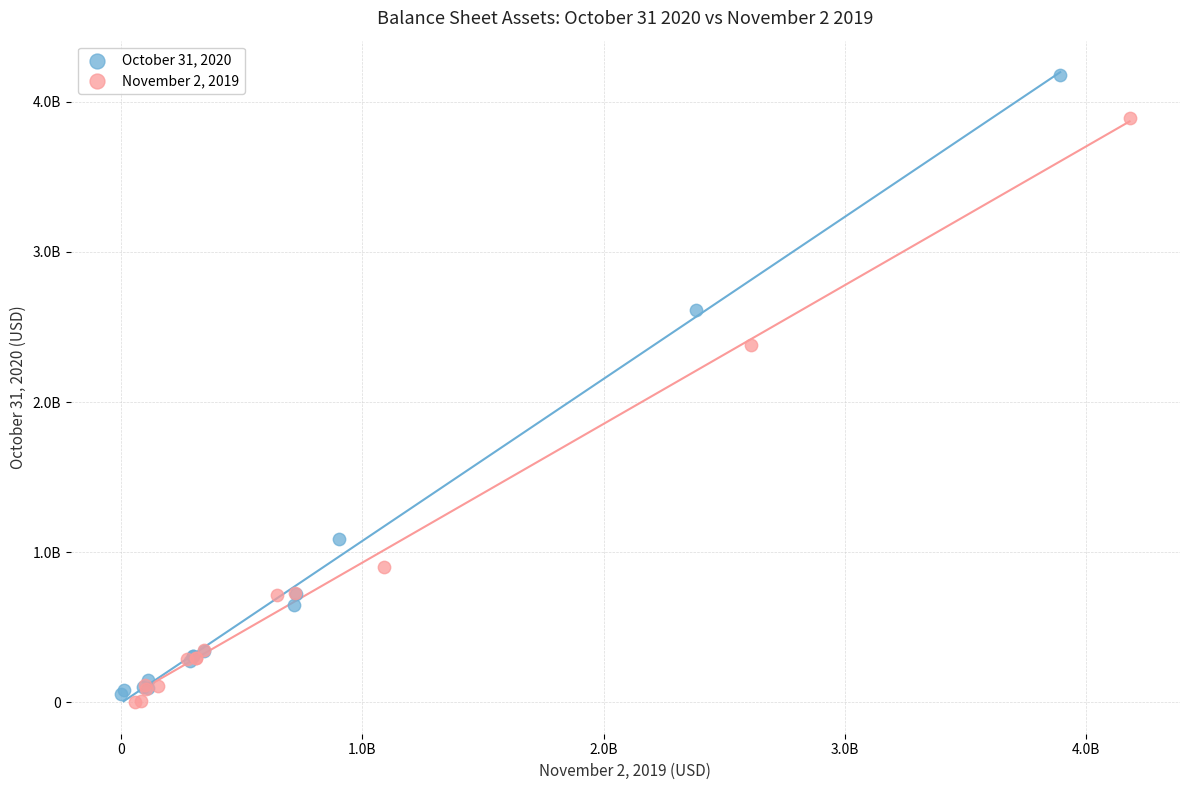

What are all the series names shown in the legend?

October 31, 2020, November 2, 2019